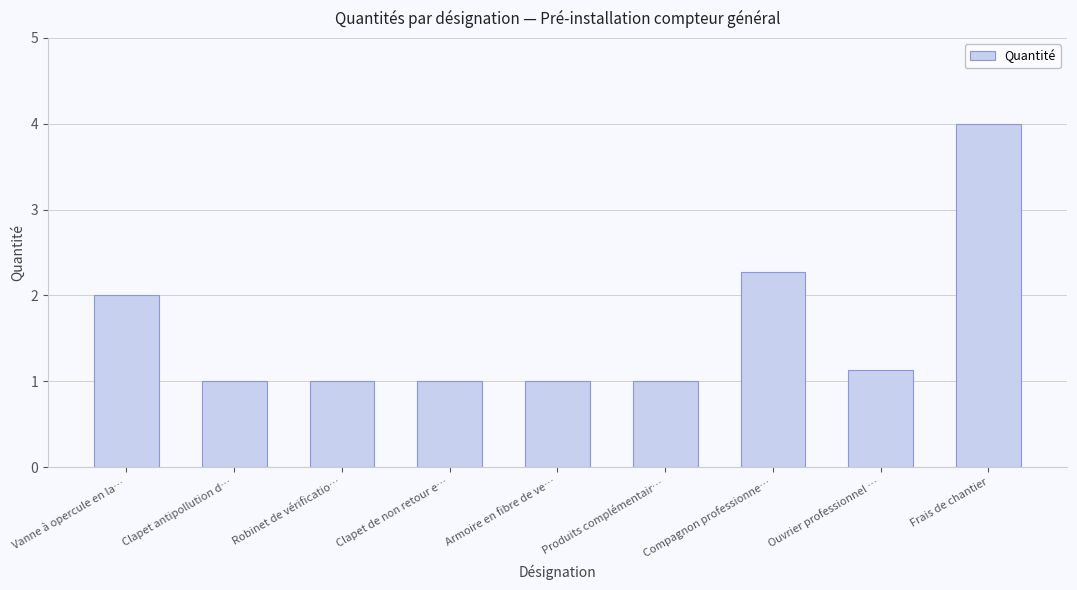

What is the approximate value at Clapet de non retour e…?

1.0